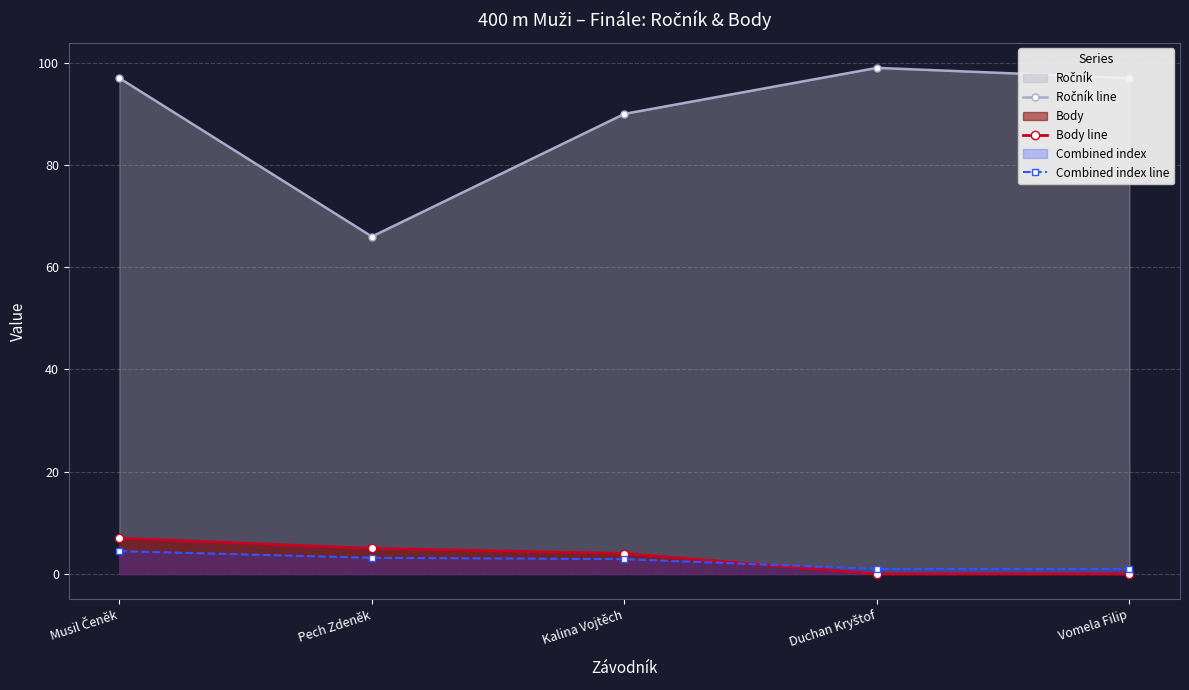

What is the value of the Ročník line point at the 3rd from the left?

90.0